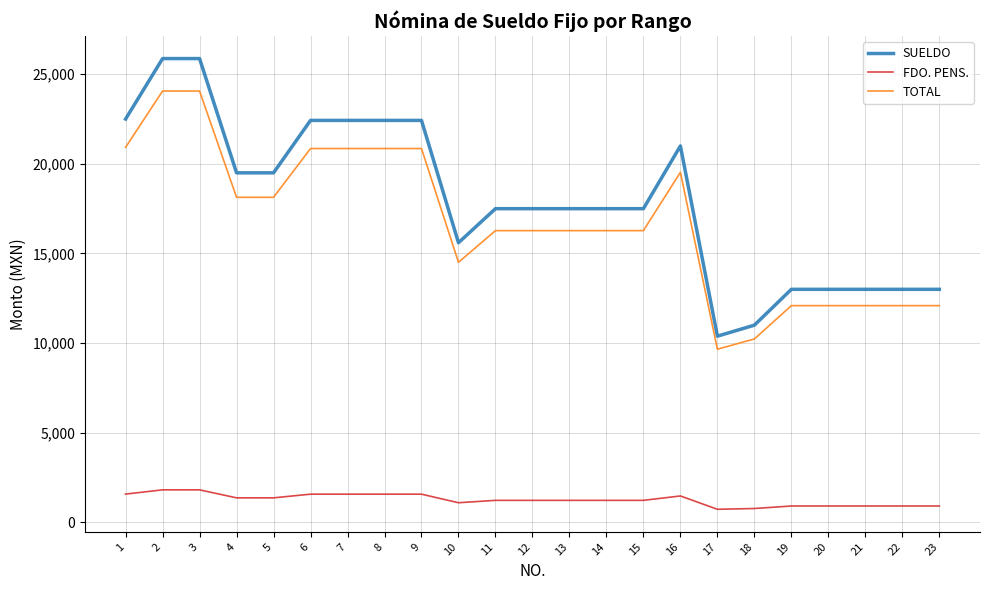

Is the value of TOTAL at 5 greater than the value of FDO. PENS. at 7?

Yes